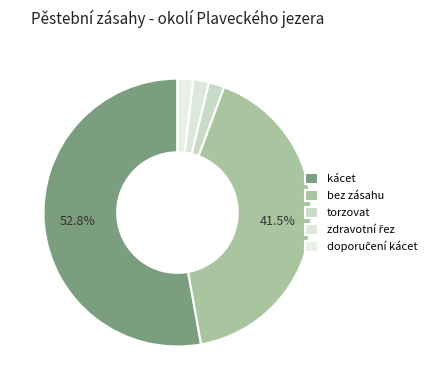

What is the total percentage of kácet and bez zásahu?

94.3%